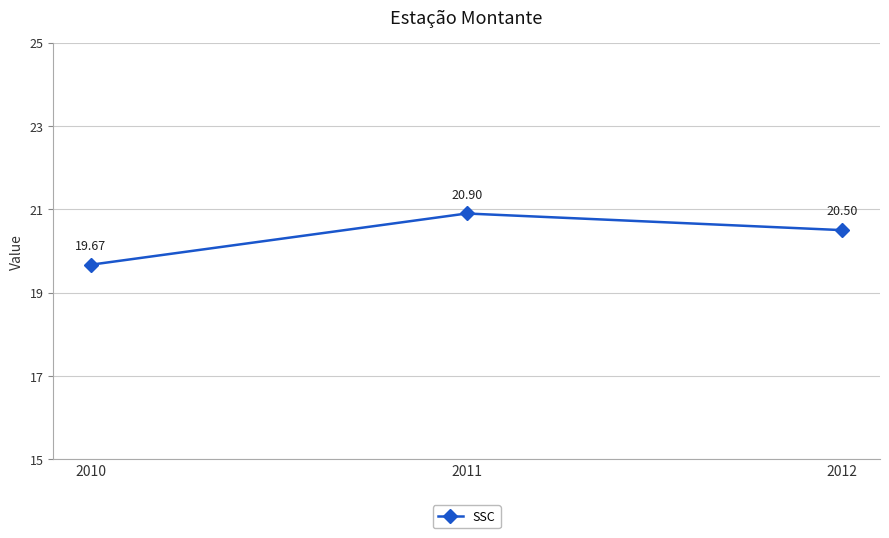

Is this an area chart (filled region under the line)?

No